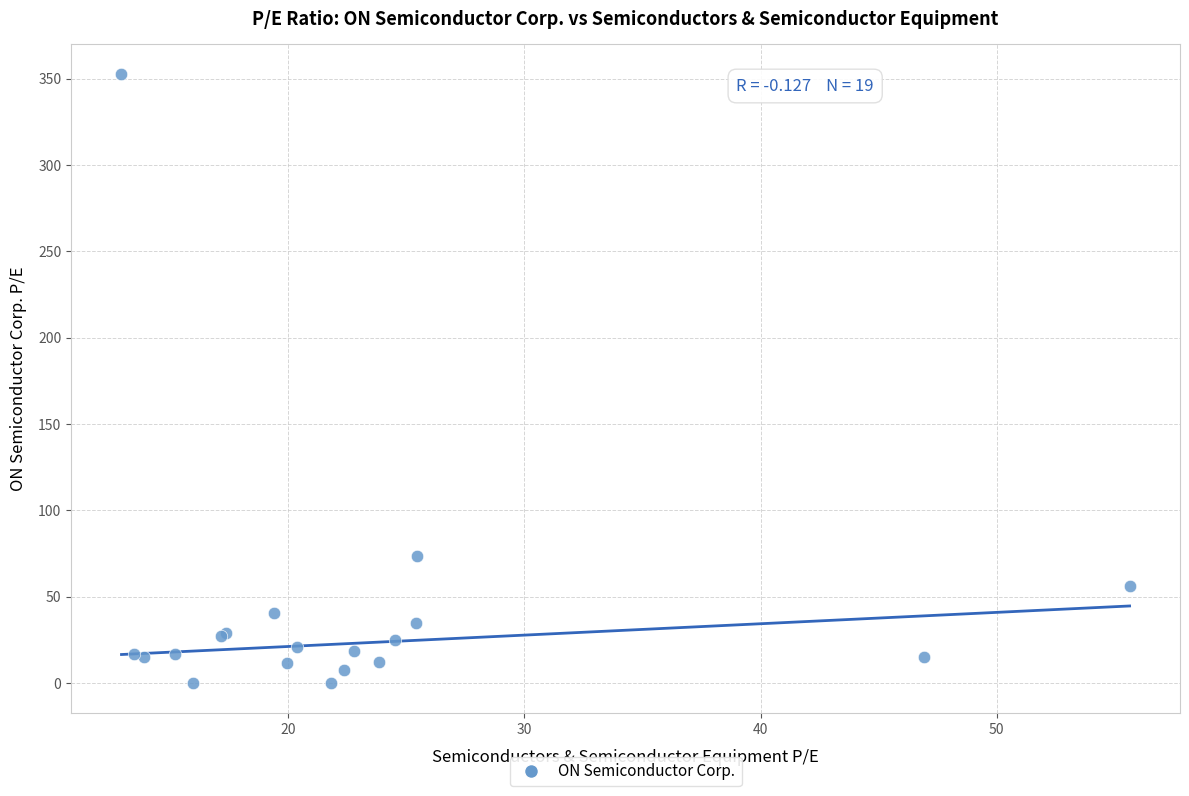

What Y value in the scatter plot is closest to 176?

73.6